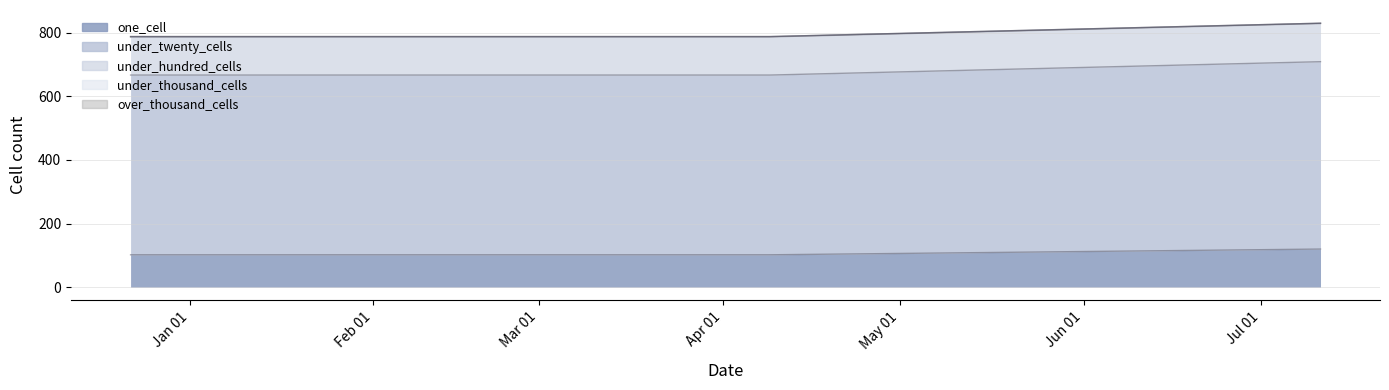

What position from the left is 2018-07-11?

3